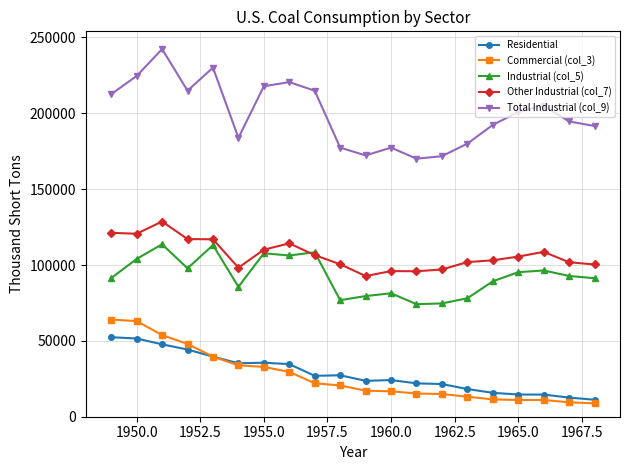

Which series has the largest total across all categories?

Total Industrial (col_9)